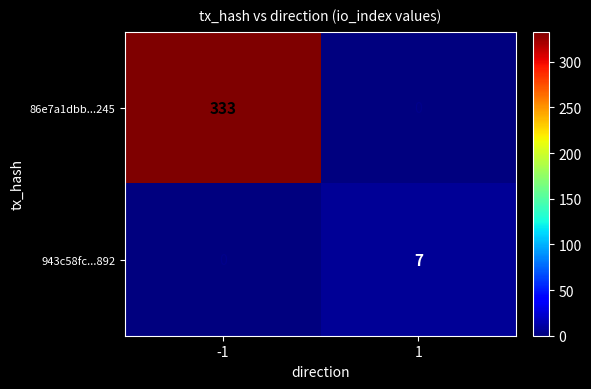

Reading left to right, transcribe all the data shown in this chart.

86e7a1dbb...245: -1=333	1=0
943c58fc...892: -1=0	1=7